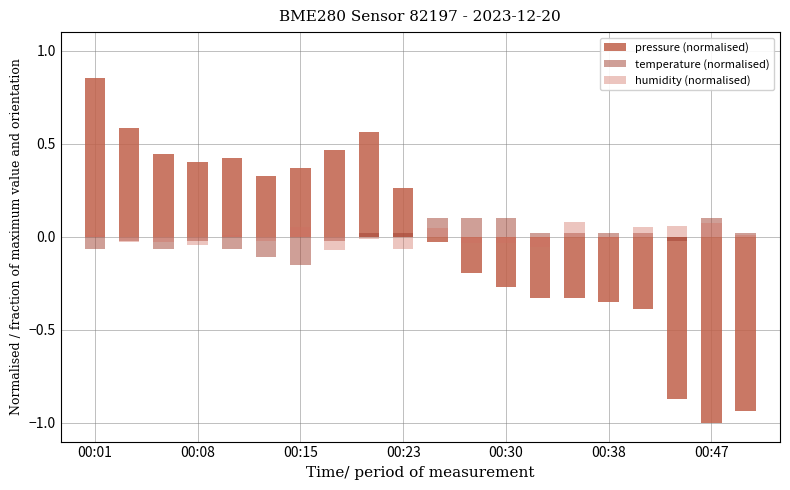

The pressure (normalised) series shows 0.4 at 00:23. True or false?

False